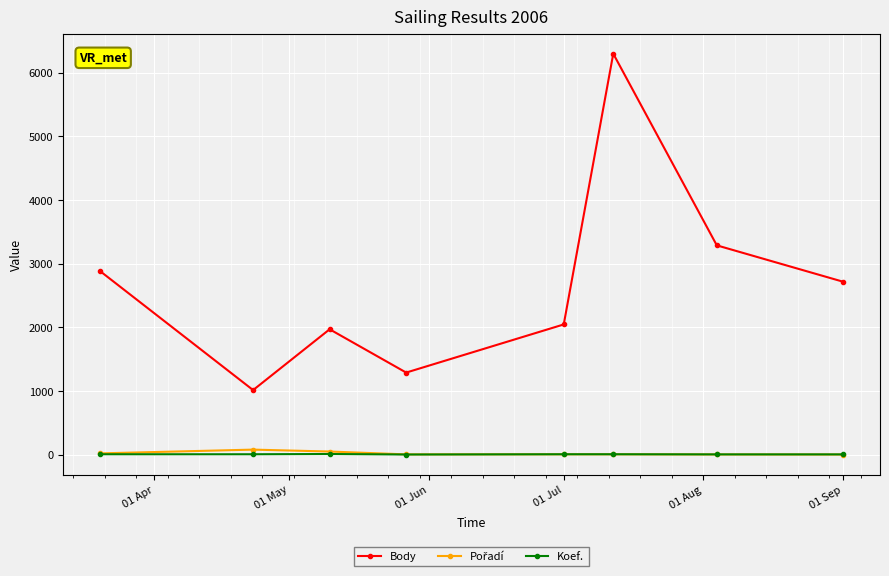

Which series has the largest total across all categories?

Body